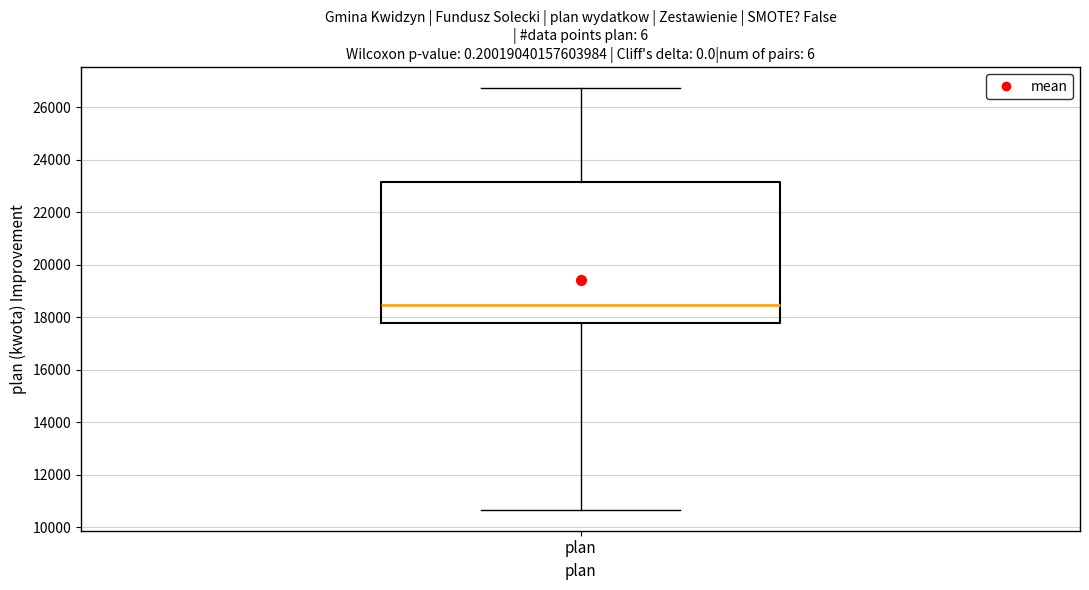

Read this box plot against the y-axis: the position of the median line, the range covered by the box, and the ends of both whiskers. The values are not printed on the chart, so give them approximately, as read against the axis.

median 18400, box 17800 to 23200, whiskers 10600 to 26800